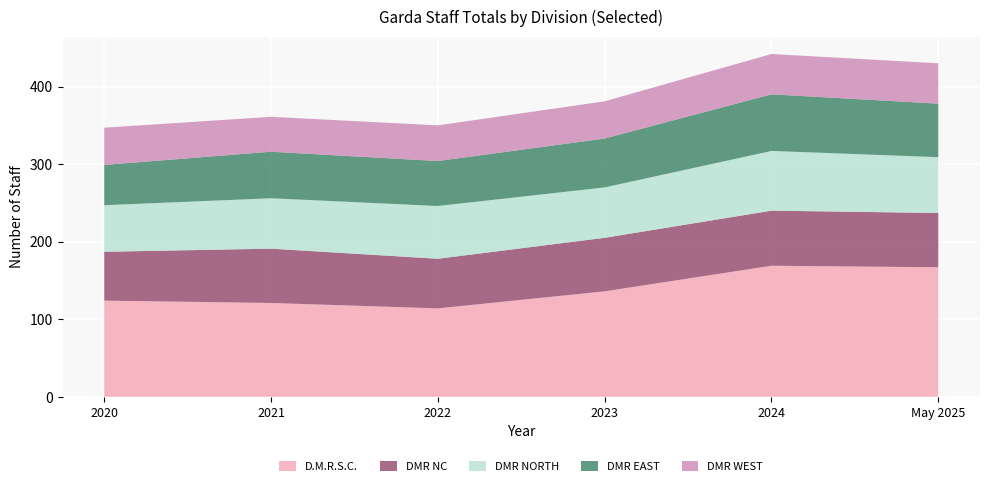

What is the total value across all series at 2022?

350